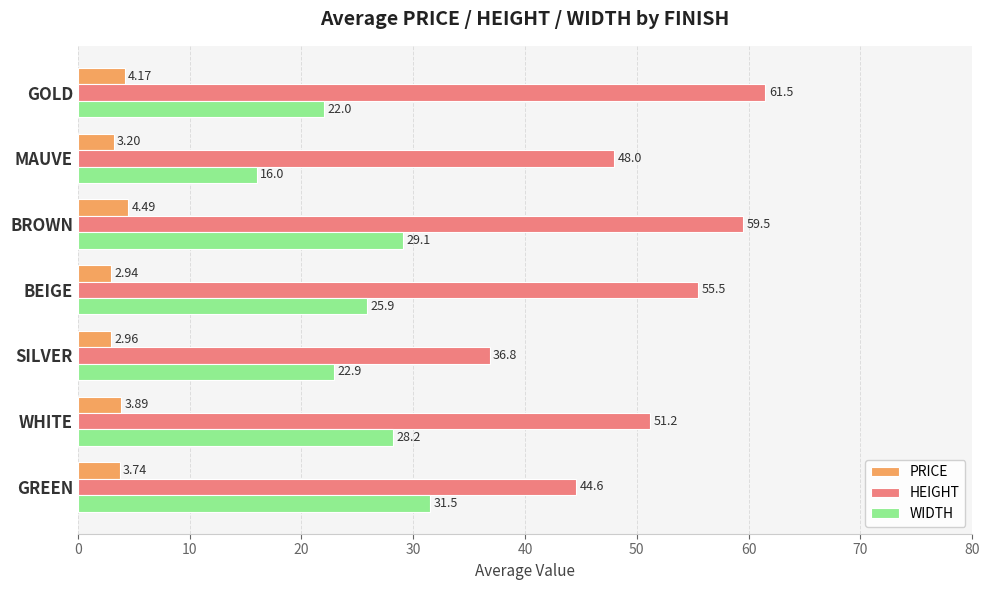

What is the total value across all series at MAUVE?

67.2